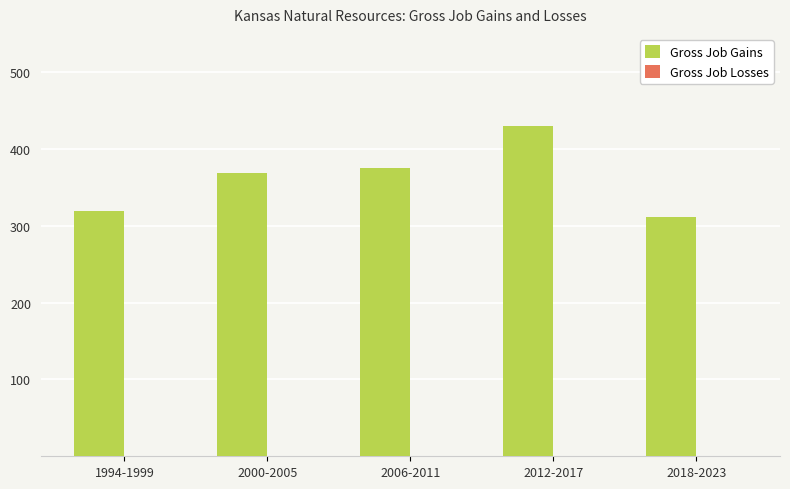

Is it true that the value at 2006-2011 is 156?

False